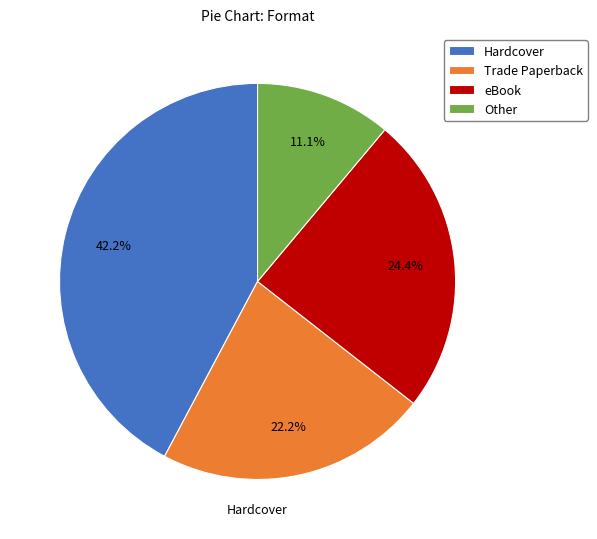

Does Trade Paperback account for over 50% of the chart?

No